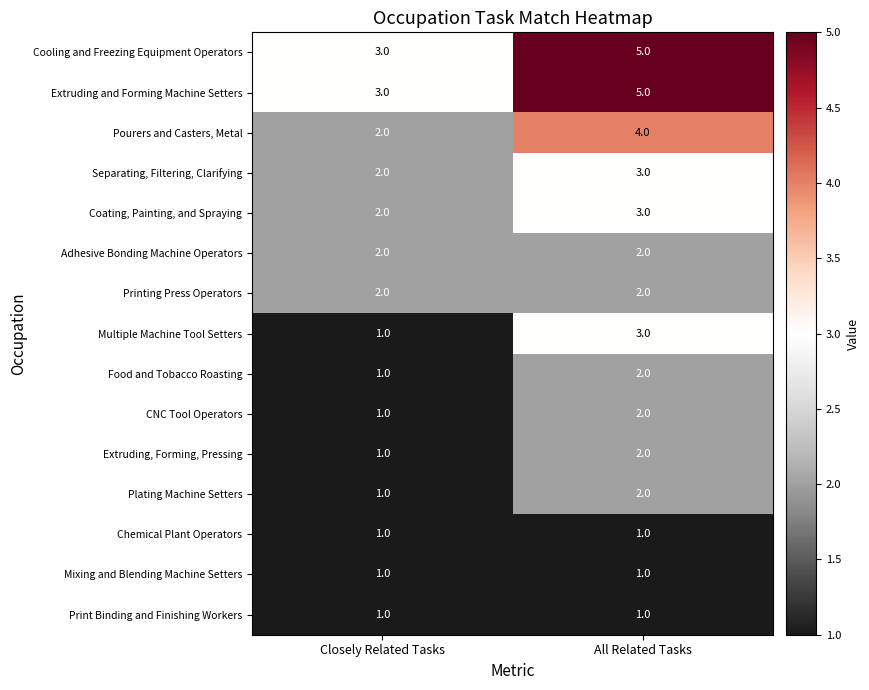

True or false: CNC Tool Operators has a value of 2 at All Related Tasks.

True